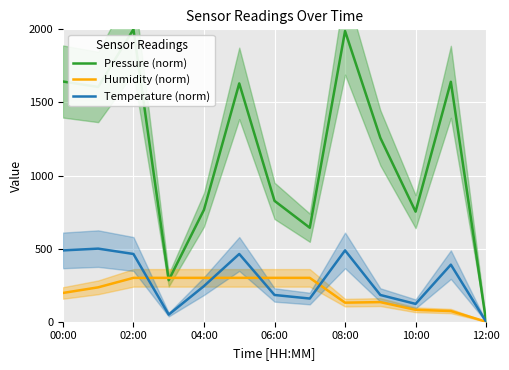

What is the maximum value for Pressure (norm)?

2000.0